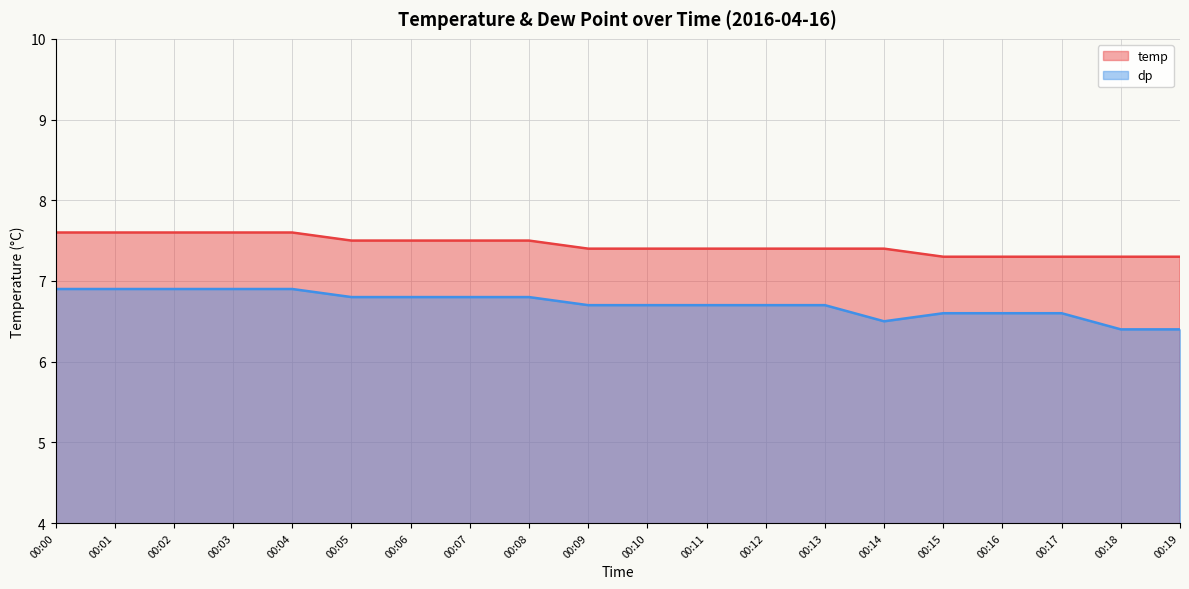

What is the sum of all dp values?

134.3